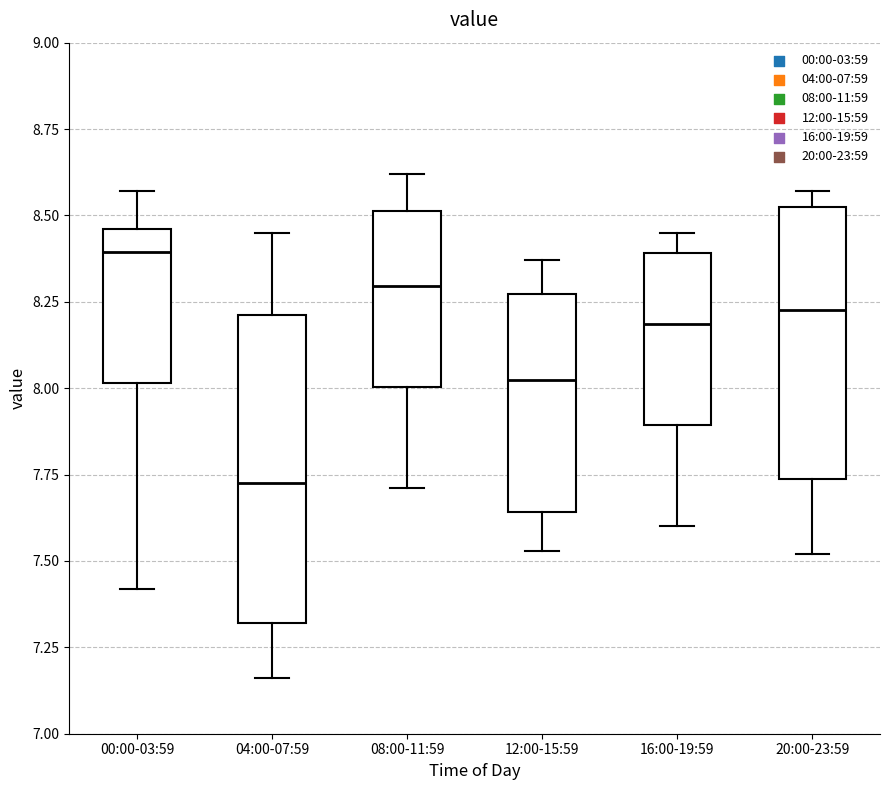

Reading left to right, transcribe this box plot: for each box, give where its median line is, the range the box spans, and where its two whiskers end, as read against the y-axis. The values are not printed on the chart, so give them approximately, as read against the axis.

00:00-03:59: median 8.40, box 8.00 to 8.45, whiskers 7.40 to 8.55
04:00-07:59: median 7.75, box 7.30 to 8.20, whiskers 7.15 to 8.45
08:00-11:59: median 8.30, box 8.00 to 8.50, whiskers 7.70 to 8.60
12:00-15:59: median 8.05, box 7.65 to 8.25, whiskers 7.55 to 8.35
16:00-19:59: median 8.20, box 7.90 to 8.40, whiskers 7.60 to 8.45
20:00-23:59: median 8.25, box 7.75 to 8.55, whiskers 7.50 to 8.55 (just above the box's upper edge)